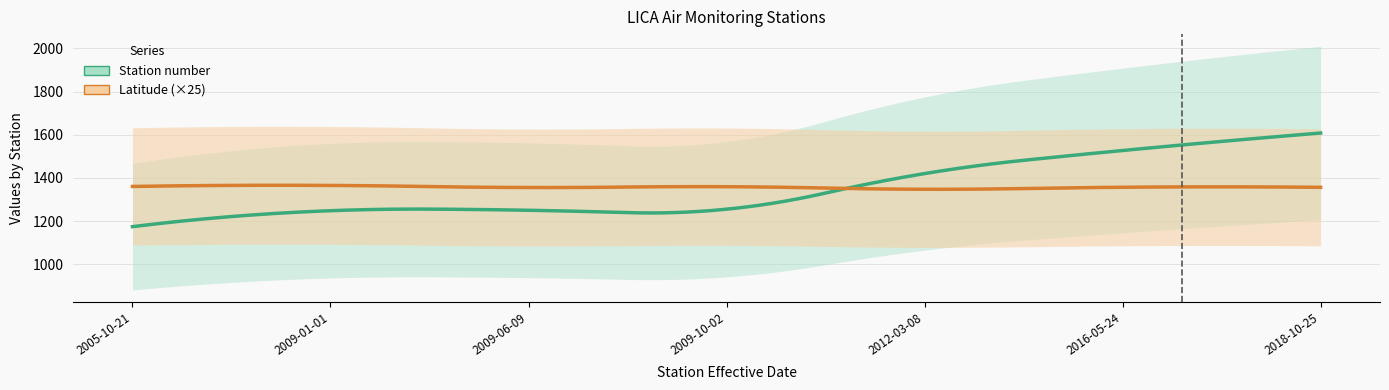

True or false: Latitude has more than 2 interior local peaks.

True